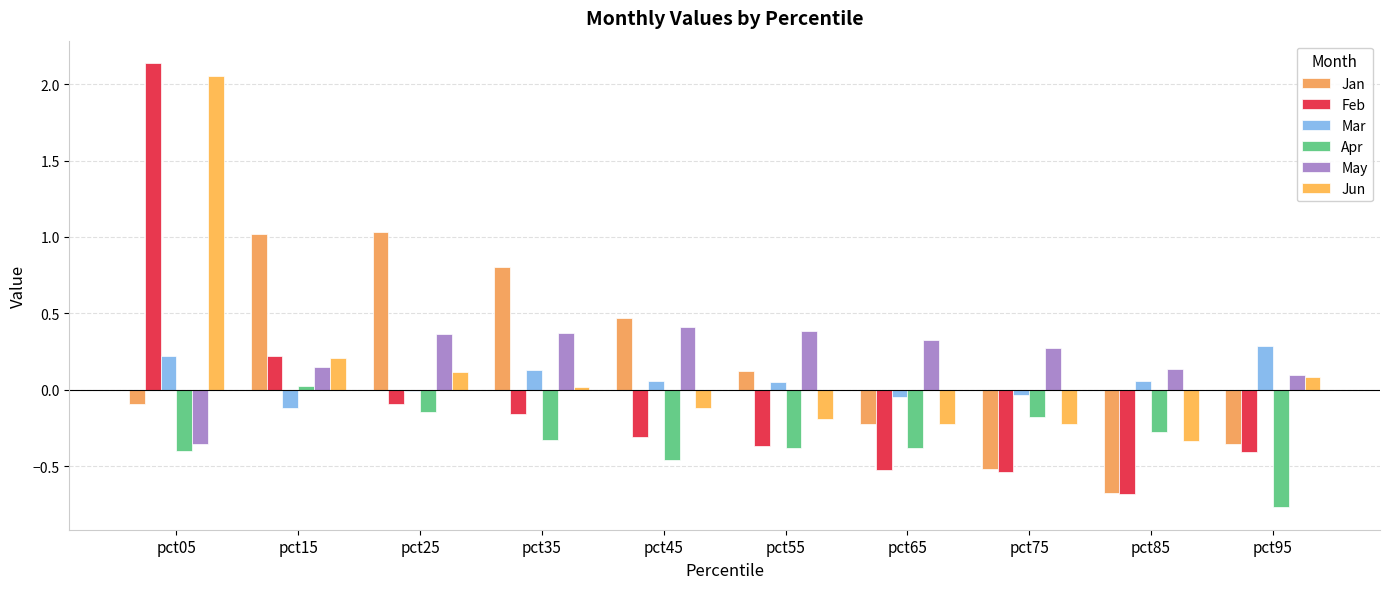

What is the difference between the May values at pct55 and pct95?

0.3